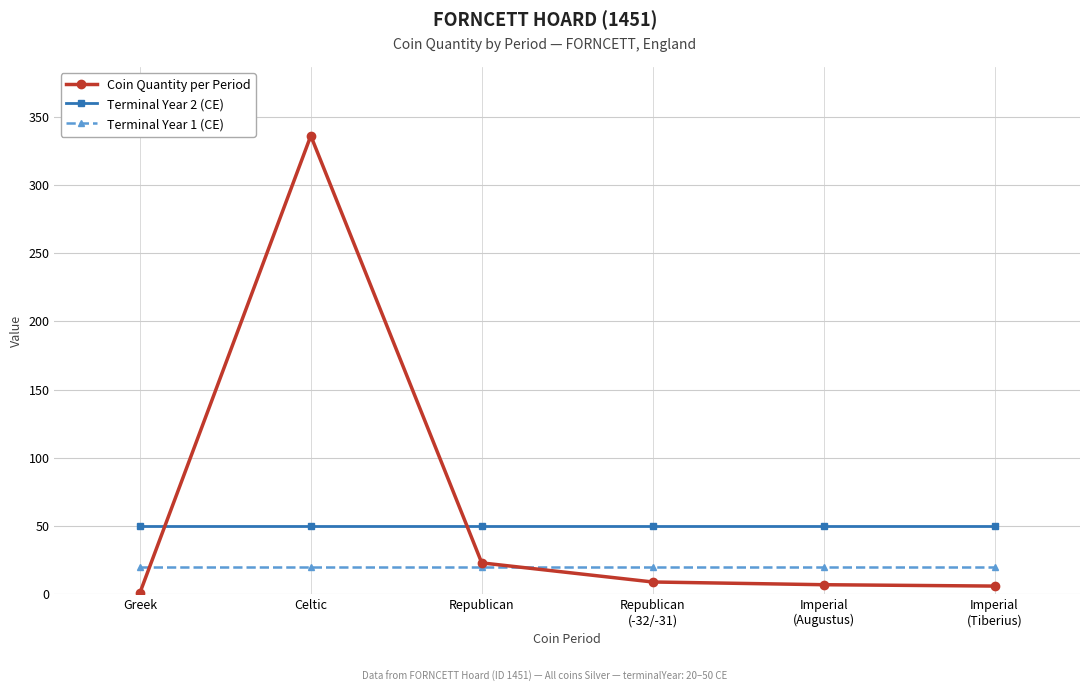

At Imperial
(Tiberius), list the series in order from smallest to largest.

Coin Quantity per Period, Terminal Year 1 (CE), Terminal Year 2 (CE)